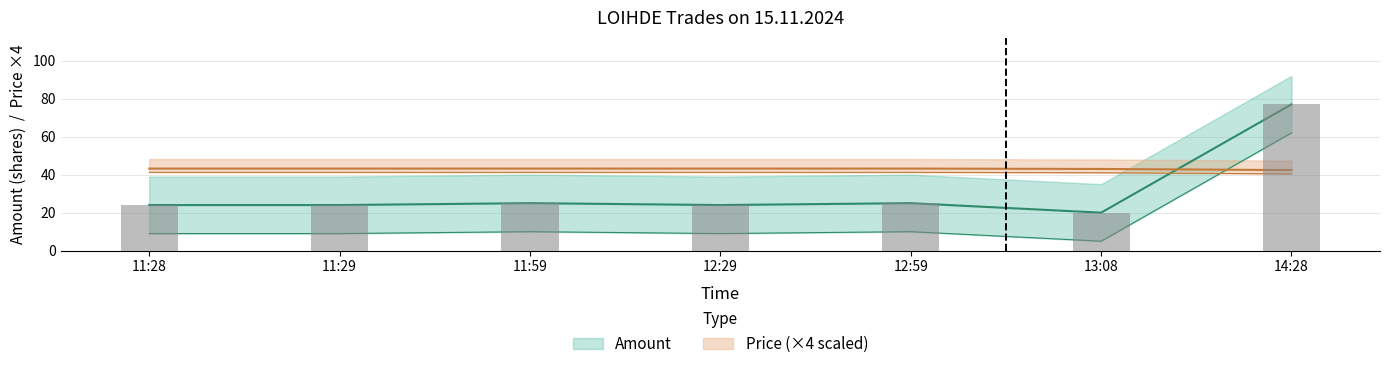

How many distinct data groups are displayed?

2